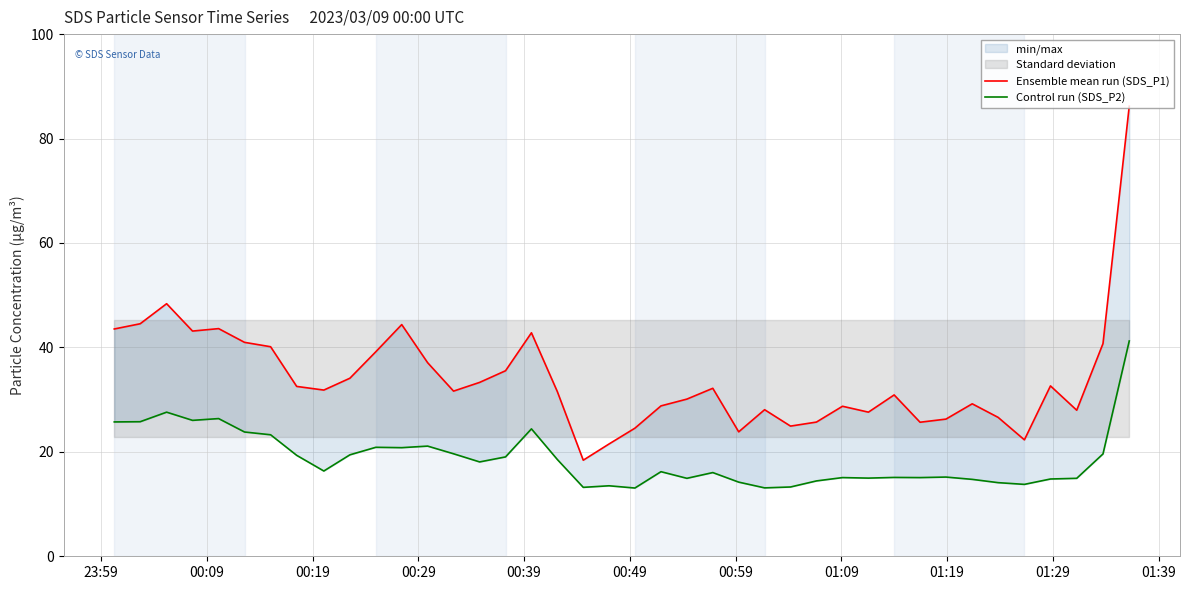

Does the chart display data point markers on the line(s)?

No